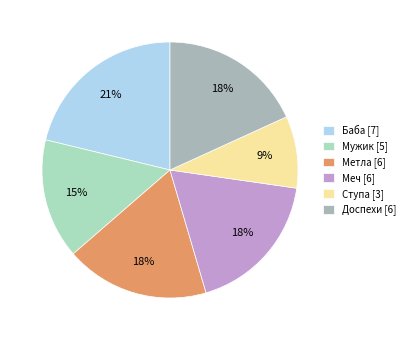

To the nearest percent, what is the combined percentage of Доспехи and Метла?

36%